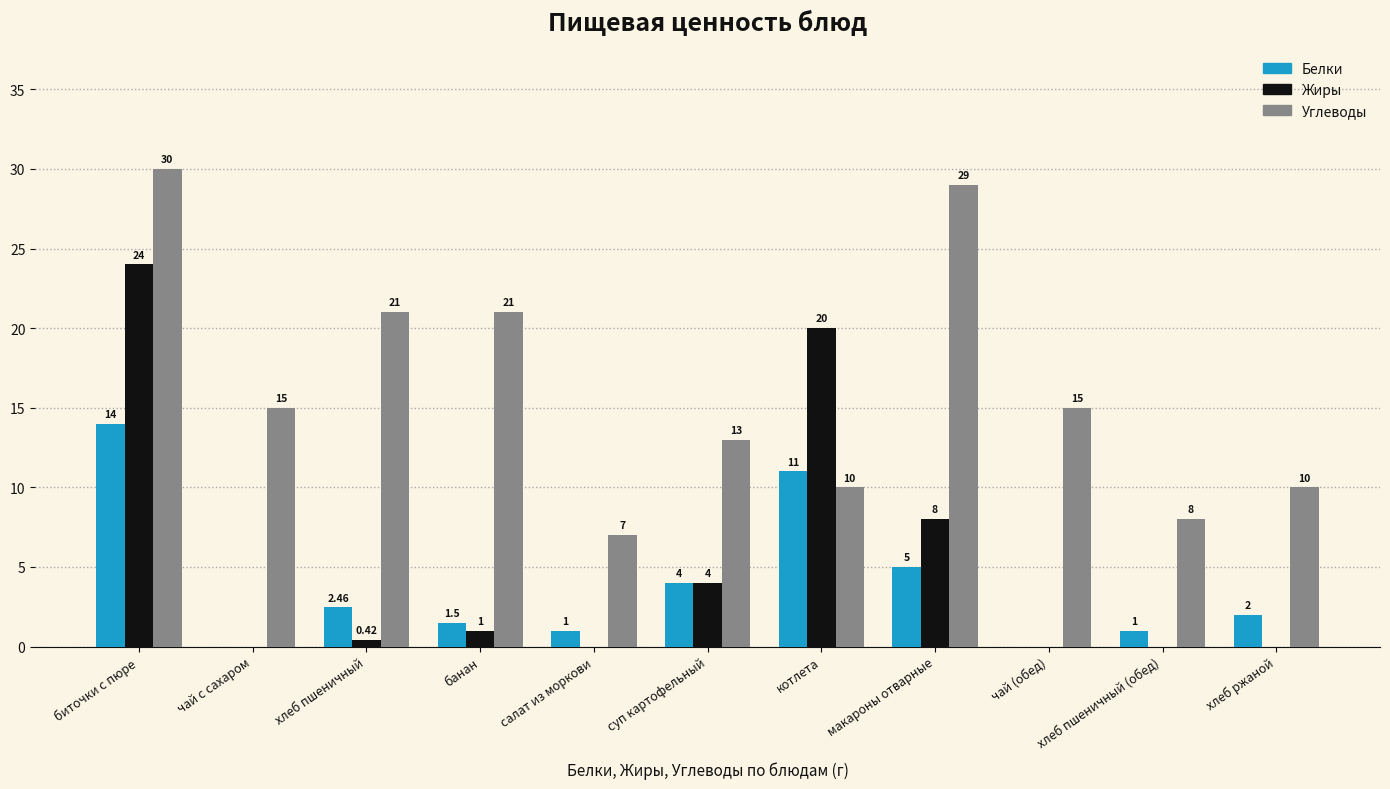

What is the maximum value for Углеводы?

30.0